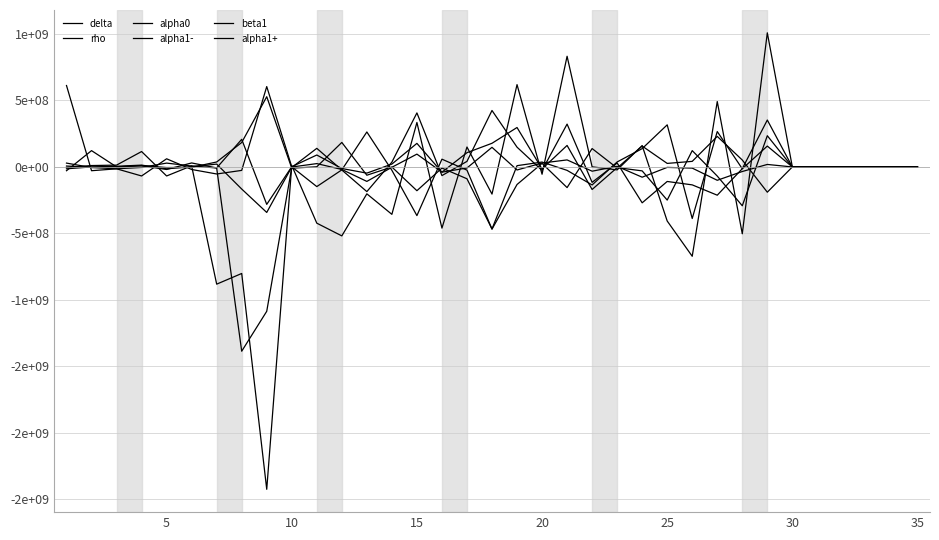

Does the chart display data point markers on the line(s)?

No